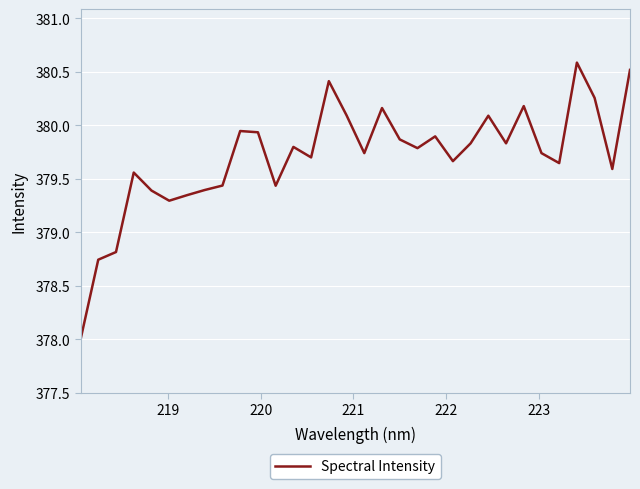

What is the smallest value displayed?

378.0